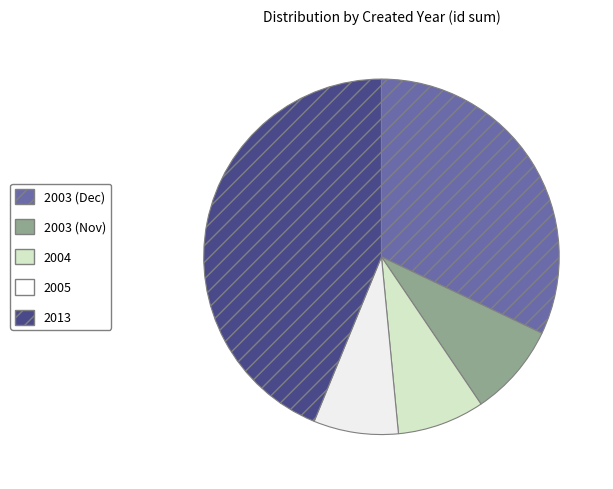

Is there any slice that represents more than half of the pie?

No